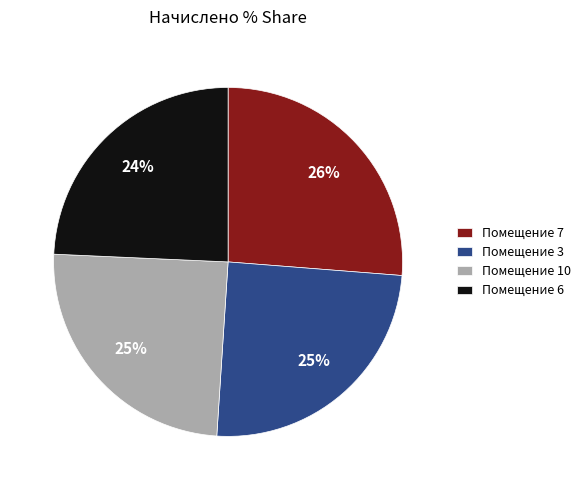

Is the sum of Помещение 3 and Помещение 7 greater than half?

Yes